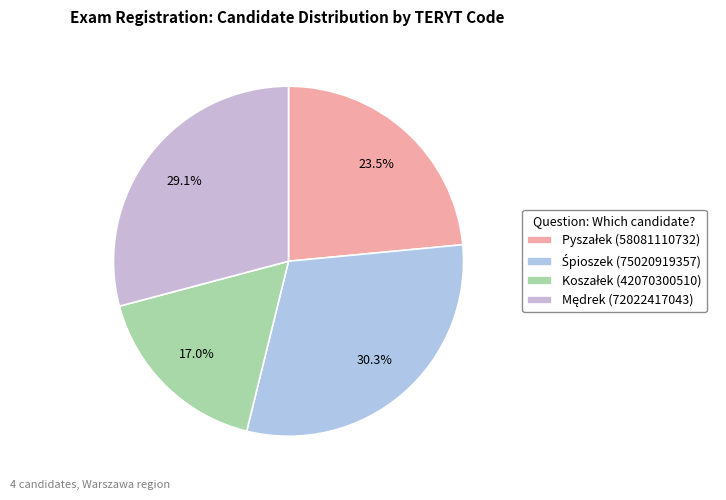

What percentage is the Pyszałek slice, to the nearest percent?

23%